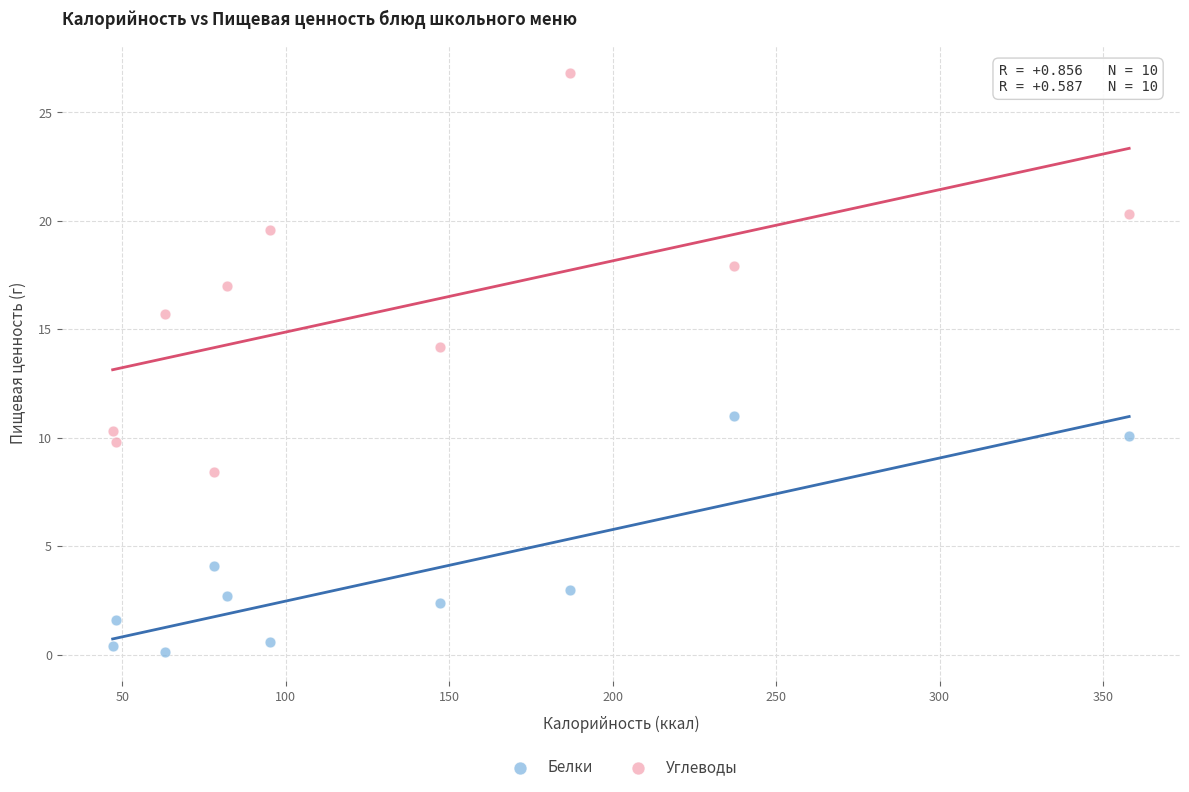

Which series reaches the maximum Y coordinate?

Углеводы